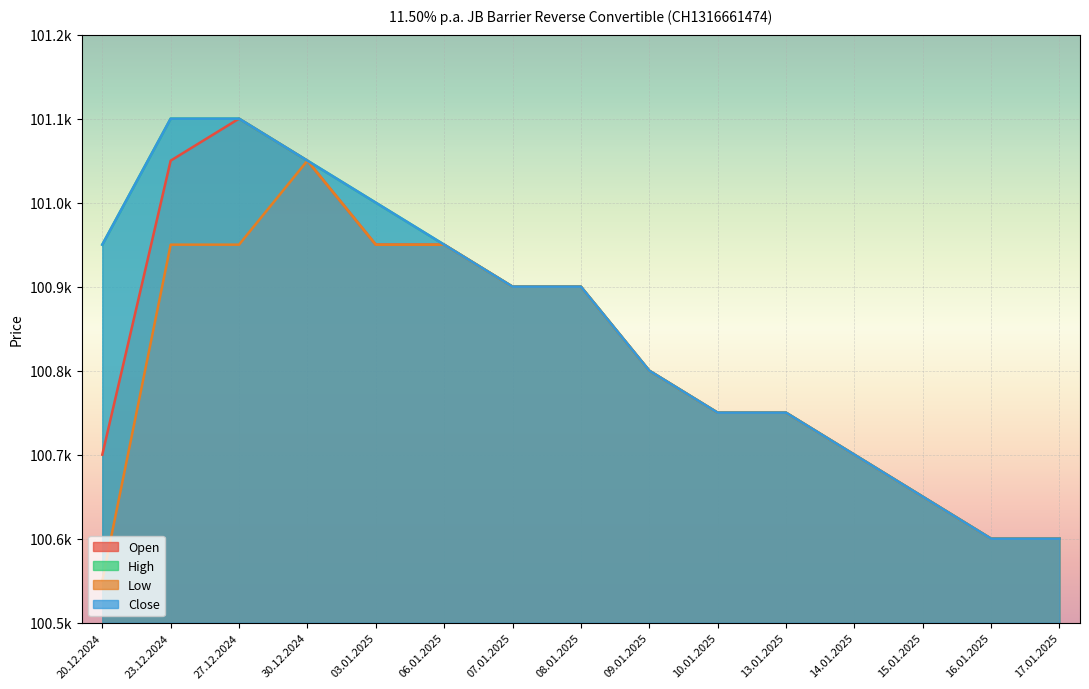

In Low, how many points are higher than both neighbors (excluding endpoints)?

1